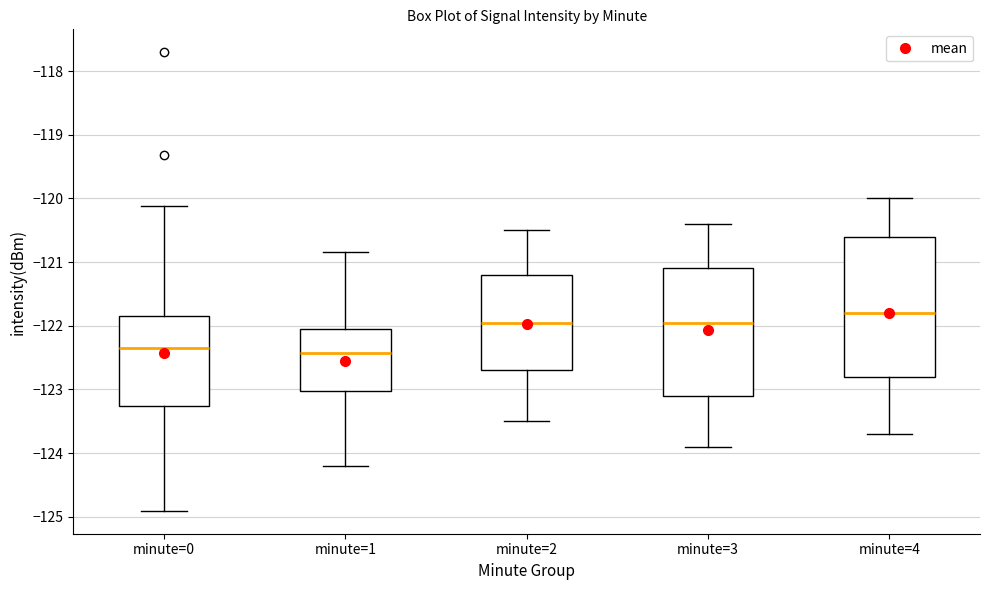

Reading left to right, read every box against the y-axis: the position of its median line, the range the box covers, and the ends of its whiskers. The values are not printed on the chart, so give them approximately, as read against the axis.

minute=0: median -122.3, box -123.3 to -121.8, whiskers -124.9 to -120.1
minute=1: median -122.4, box -123.0 to -122.1, whiskers -124.2 to -120.8
minute=2: median -121.9, box -122.7 to -121.2, whiskers -123.5 to -120.5
minute=3: median -121.9, box -123.1 to -121.1, whiskers -123.9 to -120.4
minute=4: median -121.8, box -122.8 to -120.6, whiskers -123.7 to -120.0